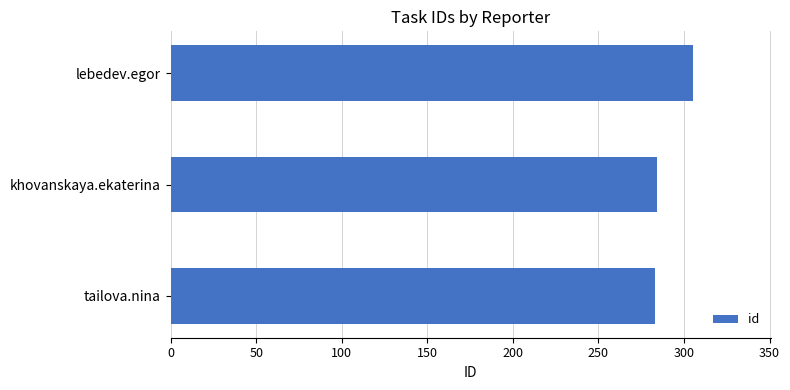

What is the maximum value shown in the chart?

305